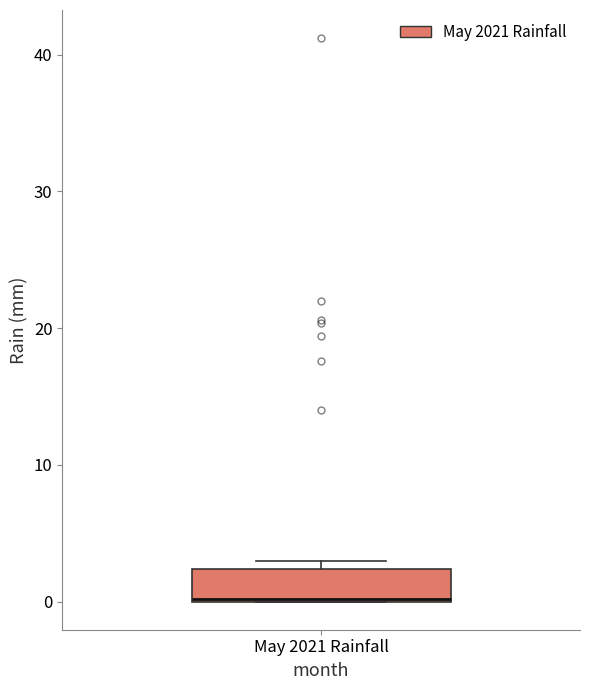

Where is the upper edge of the box for May 2021 Rainfall on the y-axis? The values are not printed on the chart, so give them approximately, as read against the axis.

2